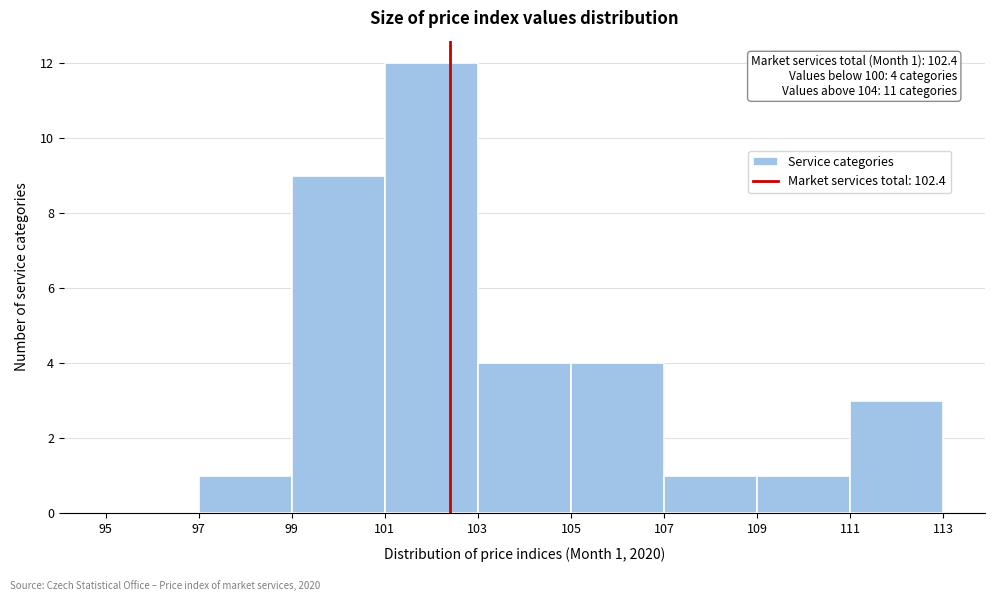

Which range on the x-axis has the tallest bar?

101 to 103